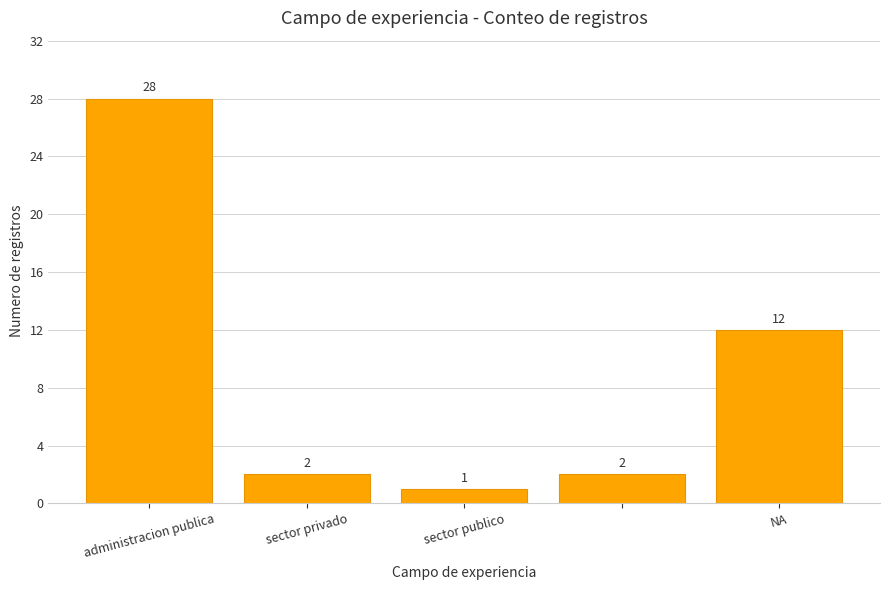

What is the maximum value shown in the chart?

28